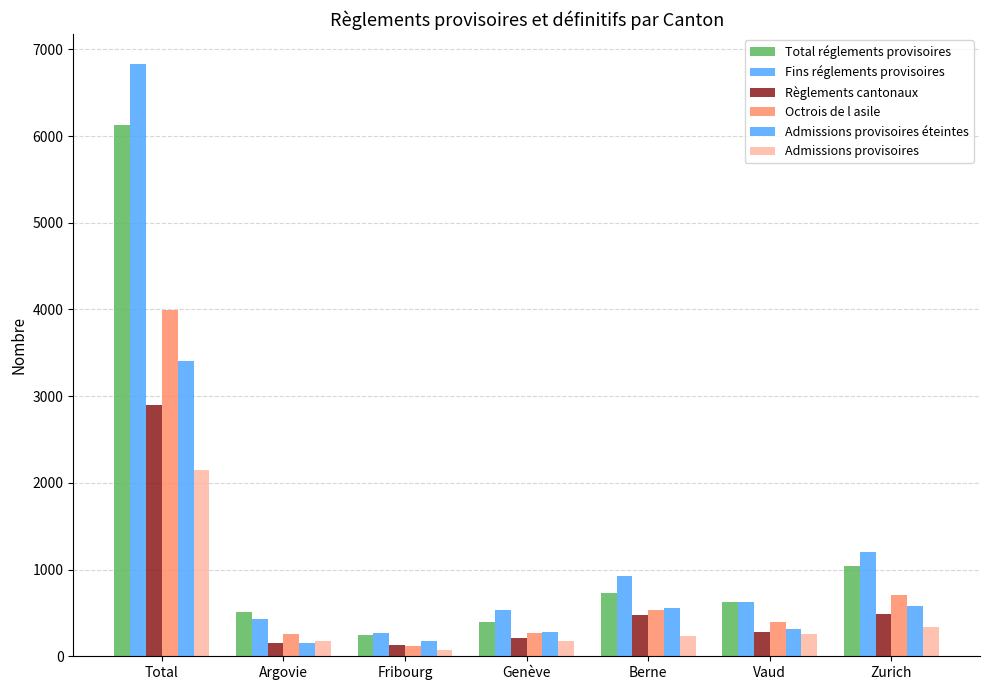

Which label corresponds to the largest value in the chart?

Total